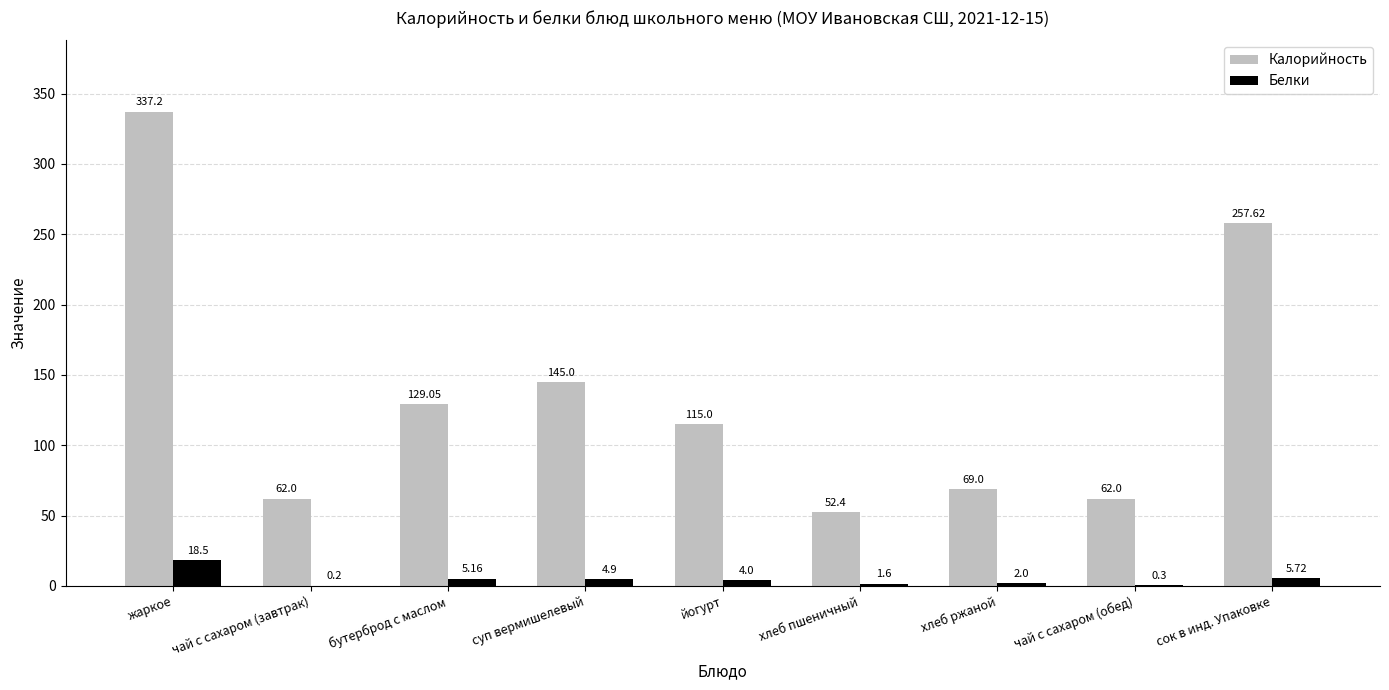

At which label does Калорийность reach its peak?

жаркое